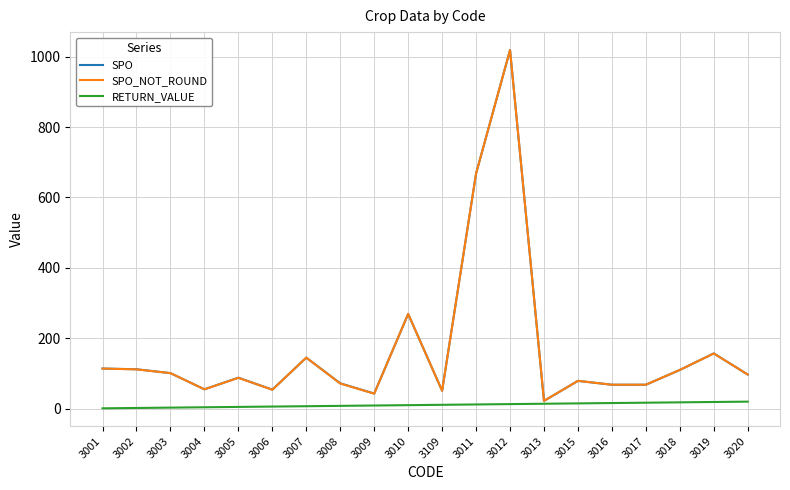

At which category is the sum across all series the highest?

3012